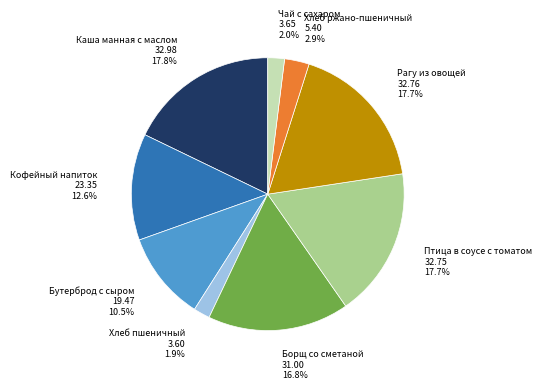

Does Чай с сахаром represent more than half of the total?

No